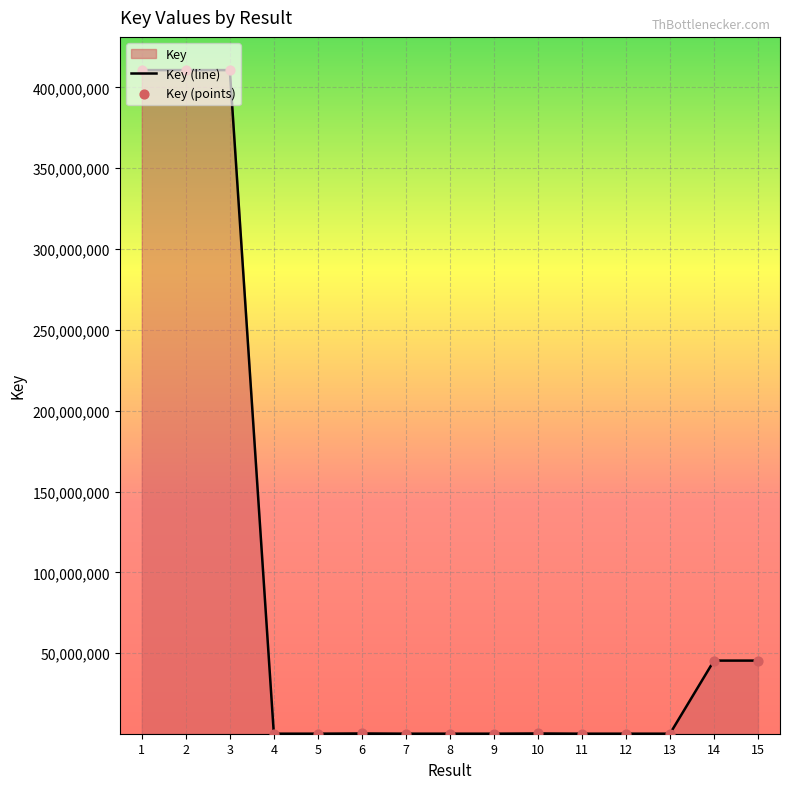

What is the change in value from 6 to 9?

-130373